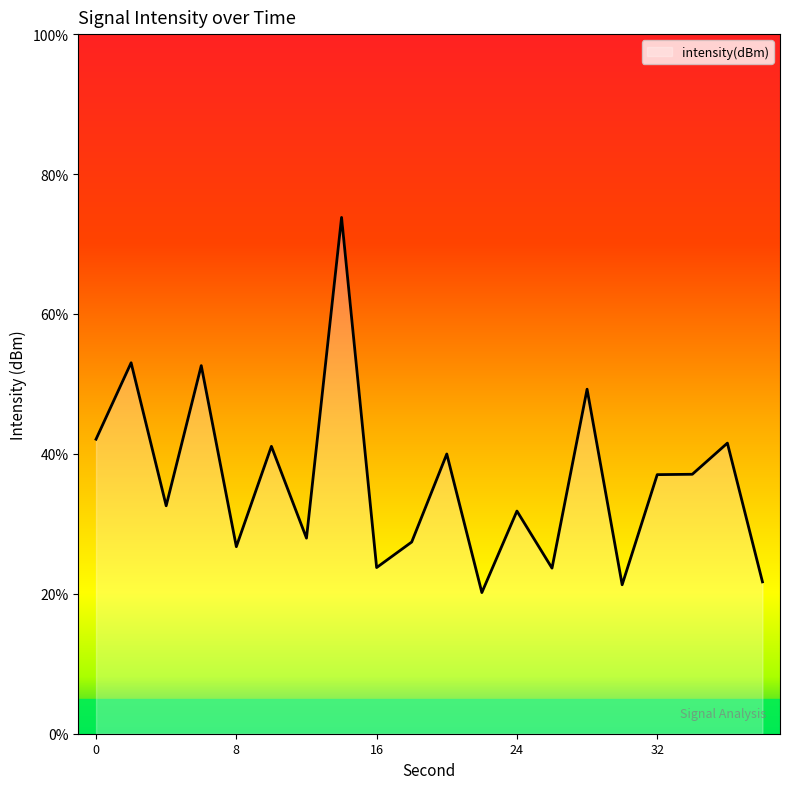

How many lines are shown in the chart?

1